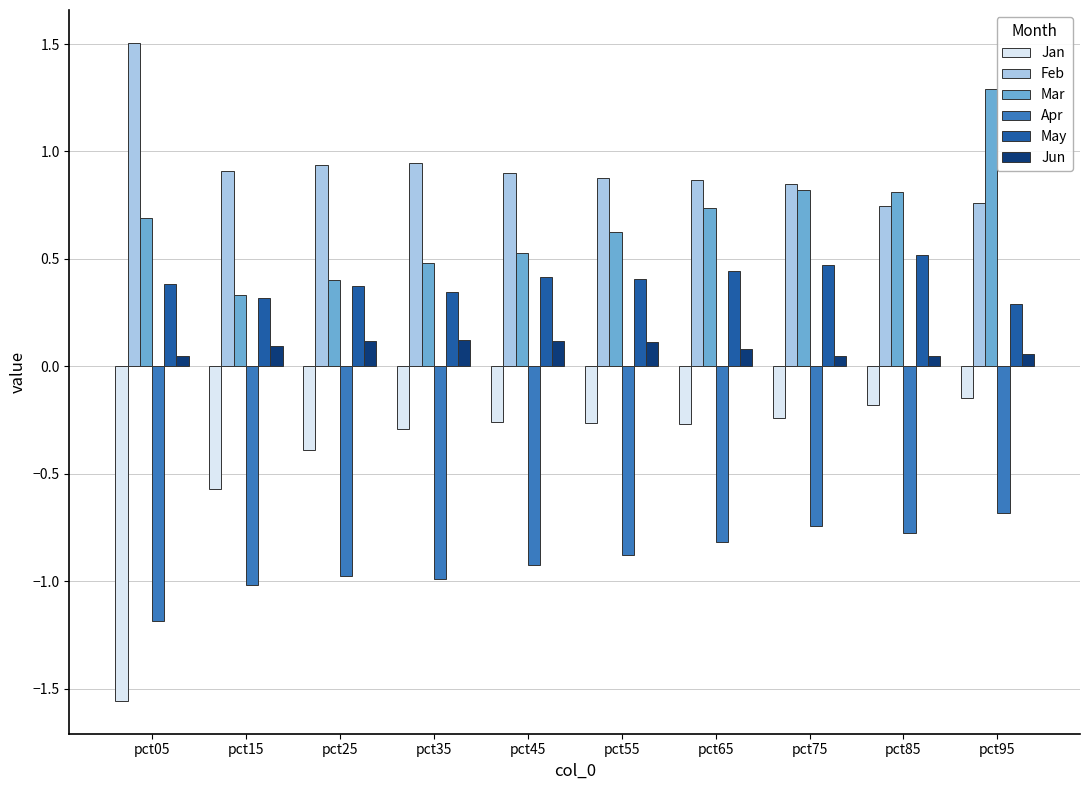

What is the difference between the highest and lowest values at pct55?

1.8